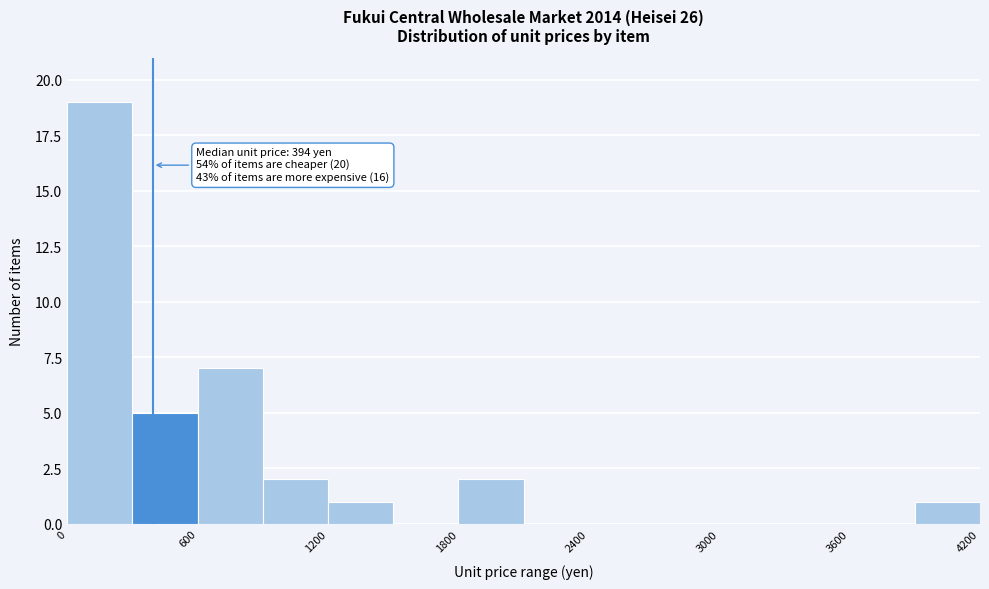

Read against the x-axis, roughly where is the centre of the tallest bar?

200